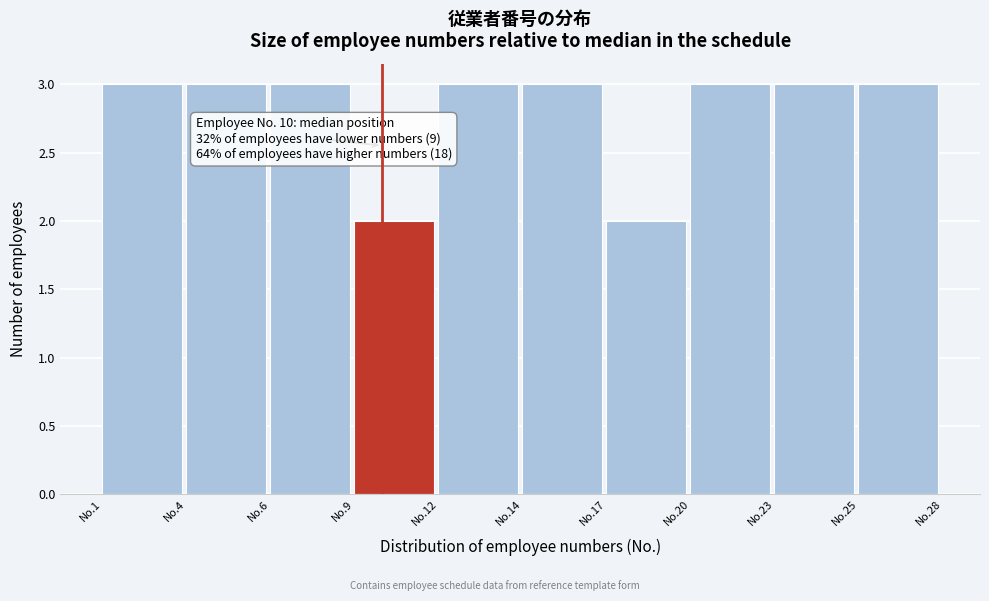

Reading left to right, extract all data points from this chart.

No.1=3	No.4=3	No.6=3	No.9=2	No.12=3	No.14=3	No.17=2	No.20=3	No.23=3	No.25=3